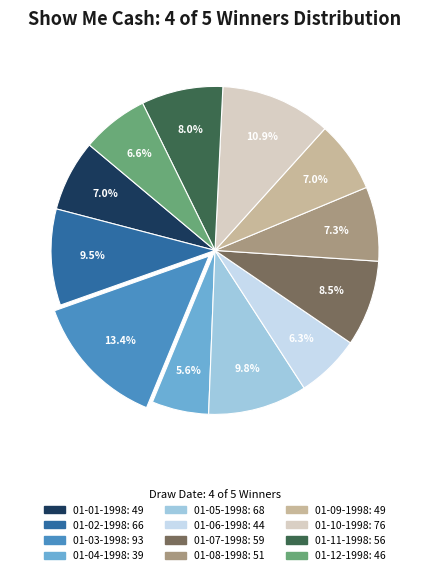

To the nearest percent, what is the difference between the largest and smallest slice percentages?

8%